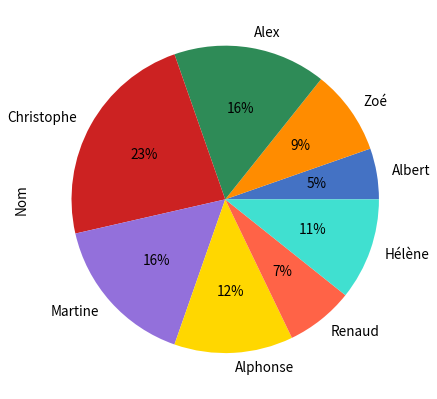

Do Albert and Martine together represent more than half of the pie?

No